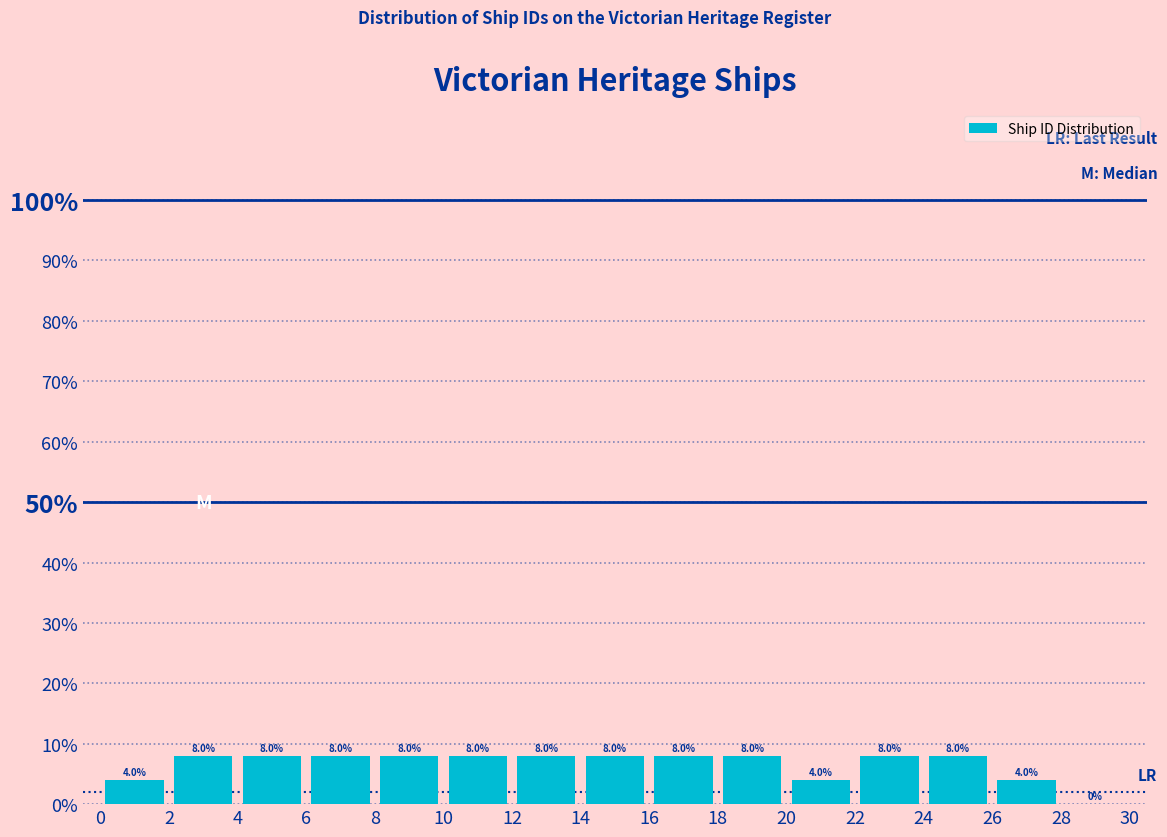

Reading left to right, transcribe this chart: for each bar, give the range it covers on the x-axis and its height.

0 to 2: 4.0
2 to 4: 8.0
4 to 6: 8.0
6 to 8: 8.0
8 to 10: 8.0
10 to 12: 8.0
12 to 14: 8.0
14 to 16: 8.0
16 to 18: 8.0
18 to 20: 8.0
20 to 22: 4.0
22 to 24: 8.0
24 to 26: 8.0
26 to 28: 4.0
28 to 30: 0.0